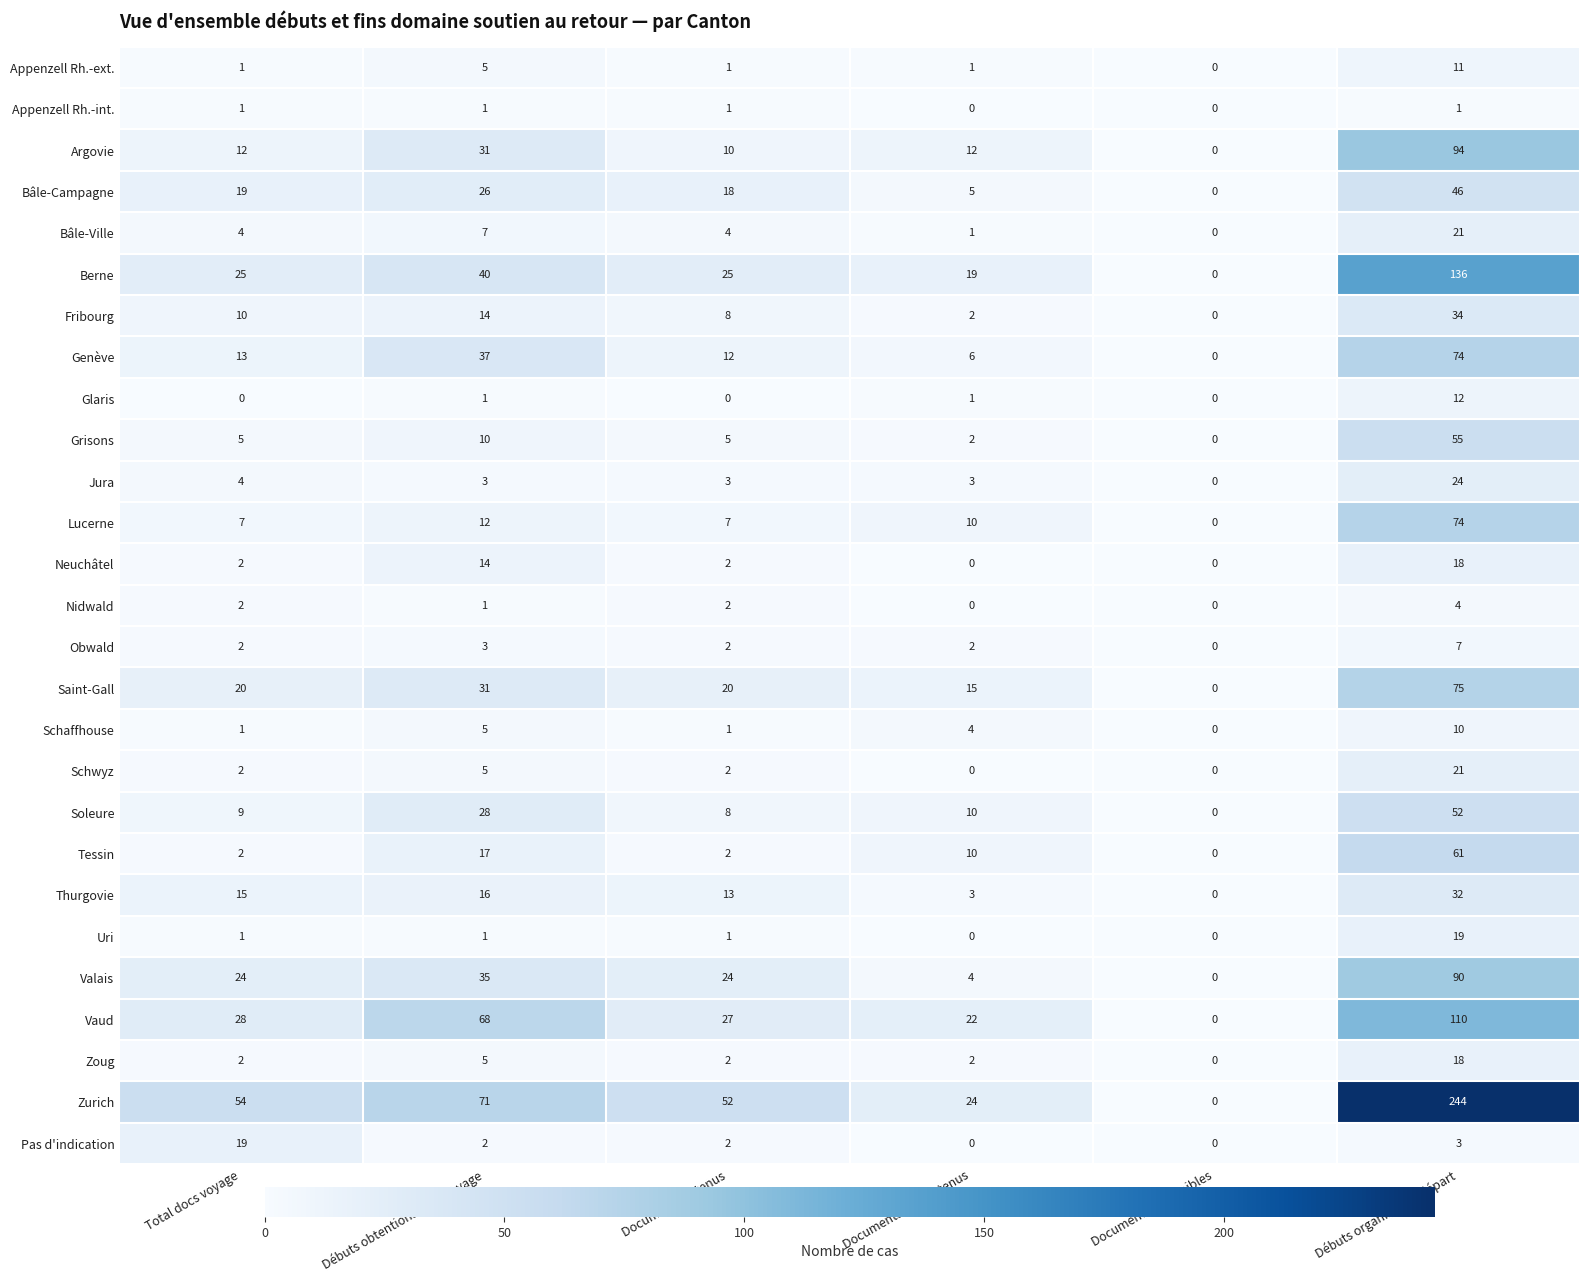

At which label is Lucerne closest to 37?

Débuts obtentions docs voyage